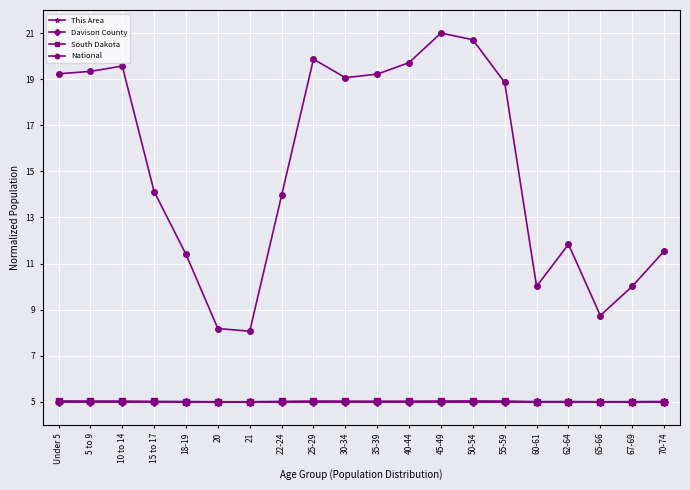

True or false: This Area has more than 1 interior local peaks.

True